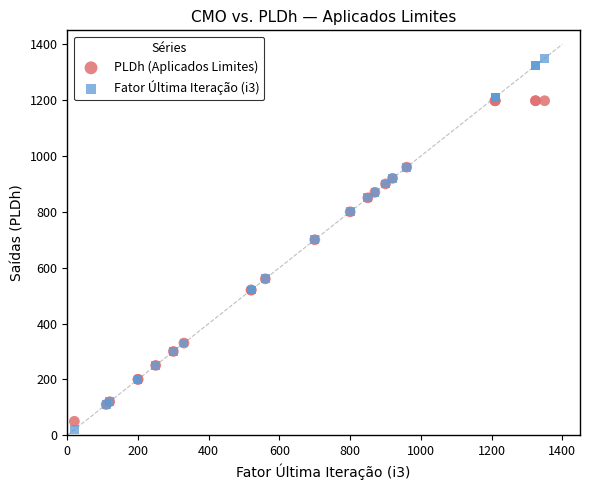

Which series reaches the maximum Y coordinate?

Fator Última Iteração (i3)